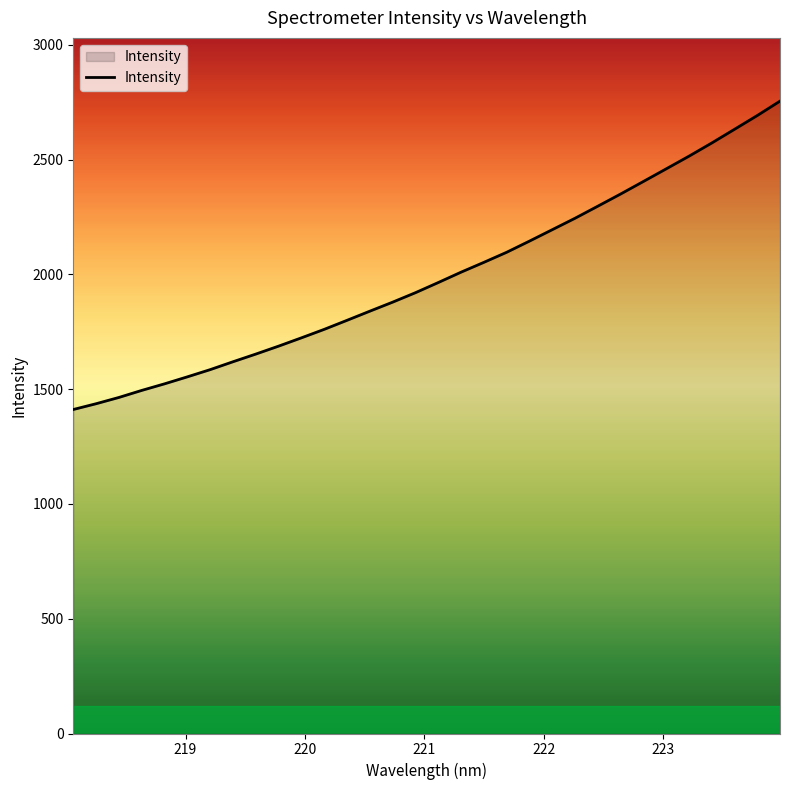

How many lines are shown in the chart?

1